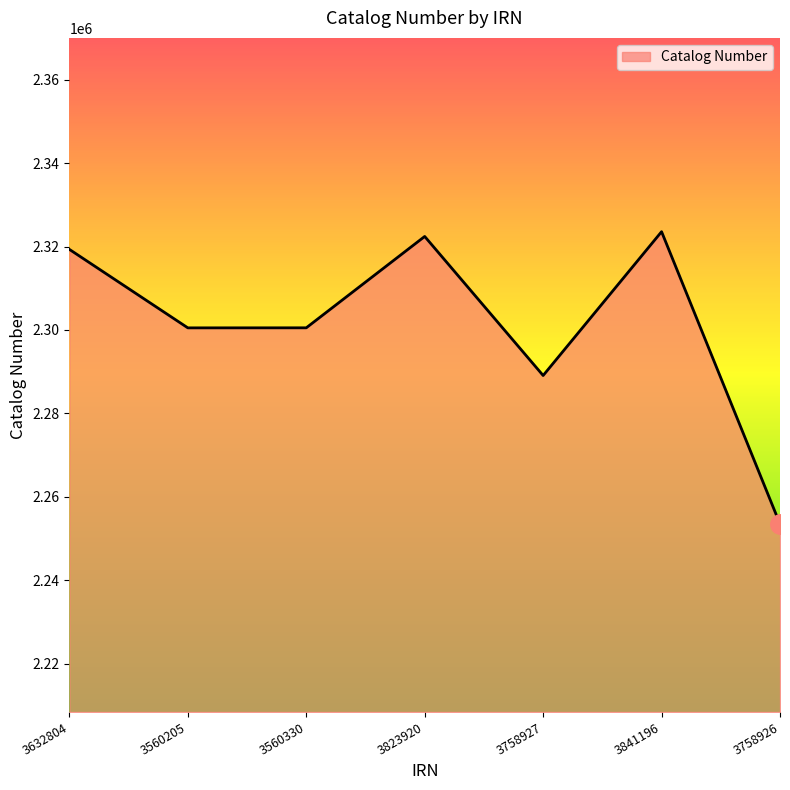

What is the maximum value shown in the chart?

2323554